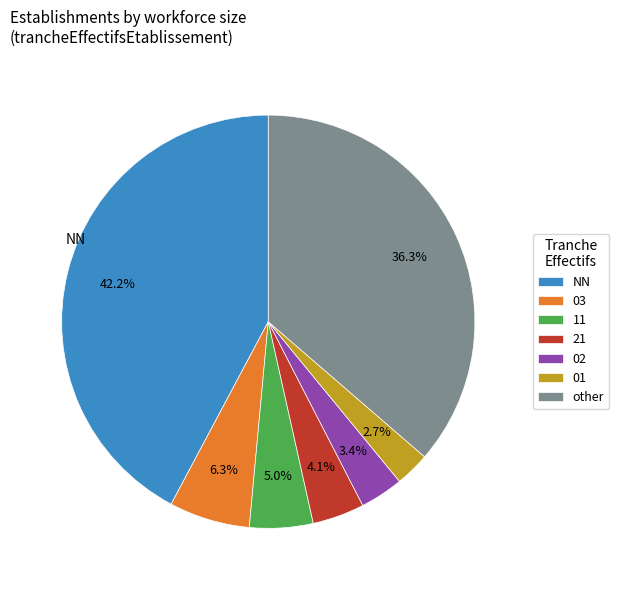

What is the smallest slice in the pie chart?

01